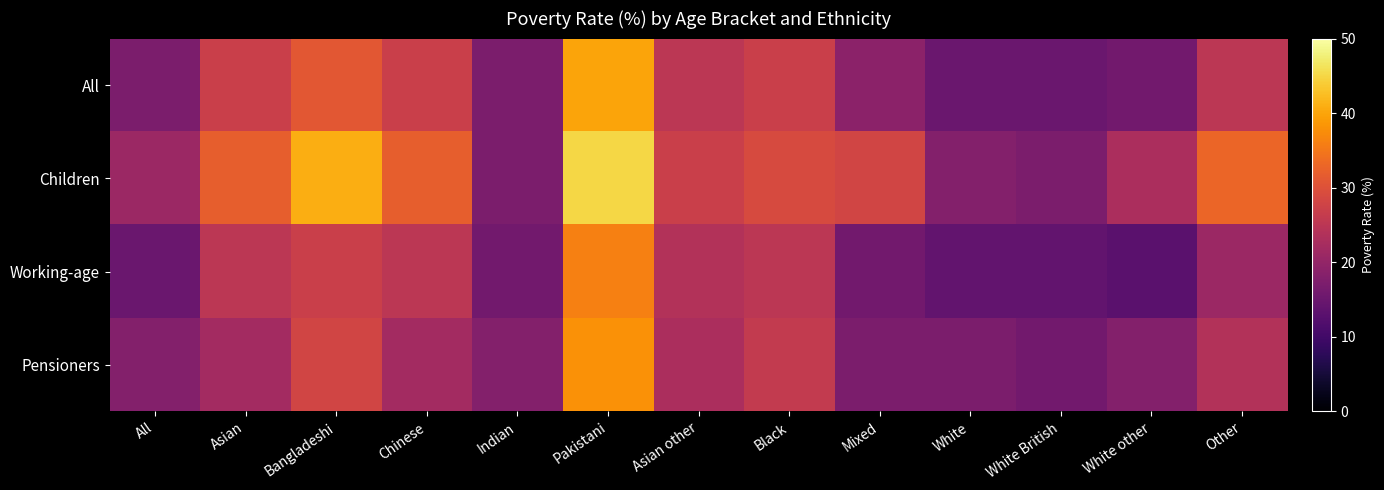

Which series changed the most between Bangladeshi and Black?

Children